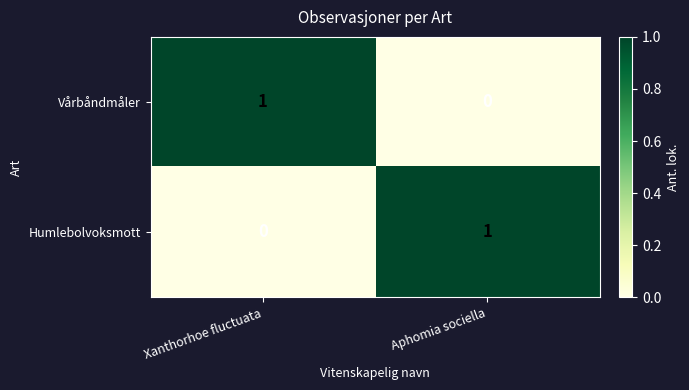

Where is Humlebolvoksmott nearest to the value 0?

Xanthorhoe fluctuata